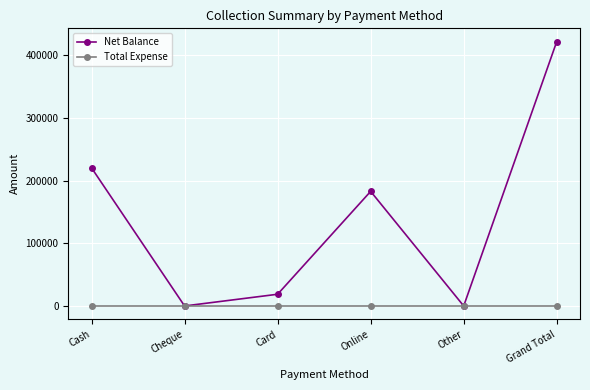

In Net Balance, how many points are higher than both neighbors (excluding endpoints)?

1